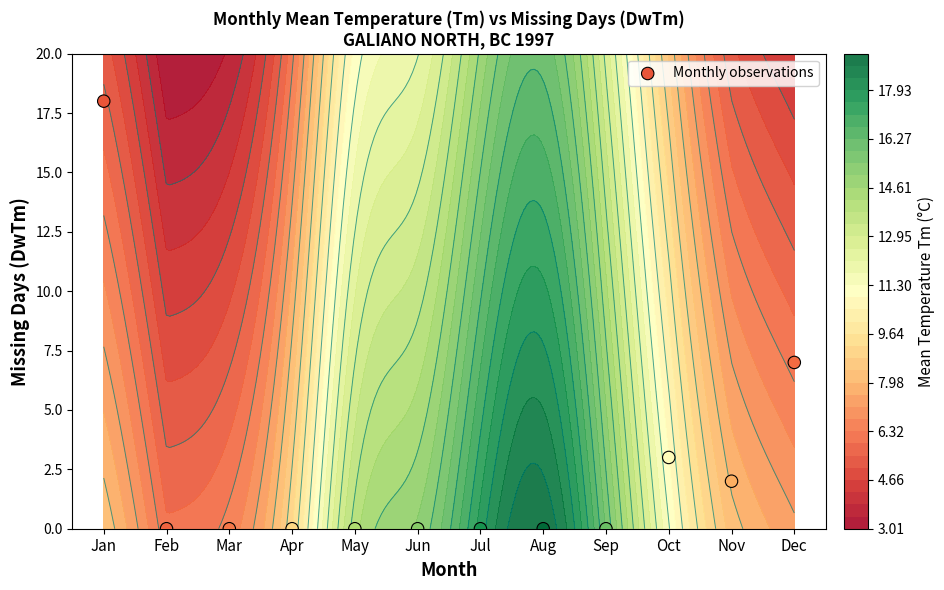

Reading left to right, transcribe all the data shown in this chart.

Jan=18	Feb=0	Mar=0	Apr=0	May=0	Jun=0	Jul=0	Aug=0	Sep=0	Oct=3	Nov=2	Dec=7